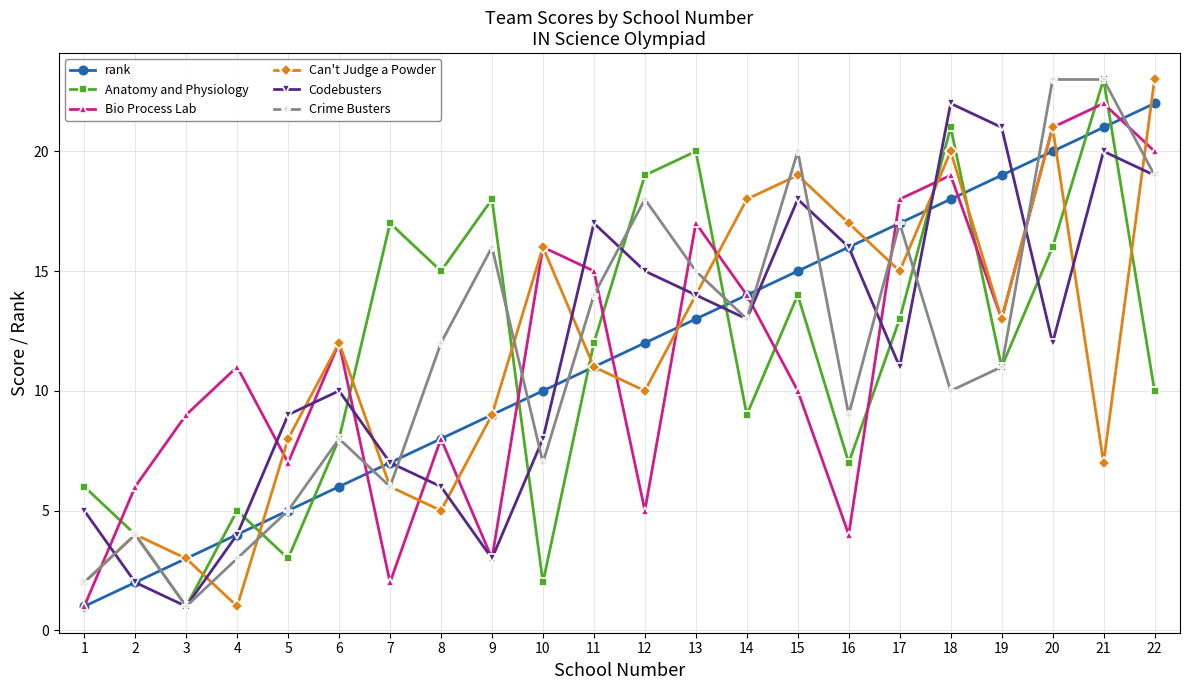

What is the sum of the Crime Busters values at 2 and 16?

13